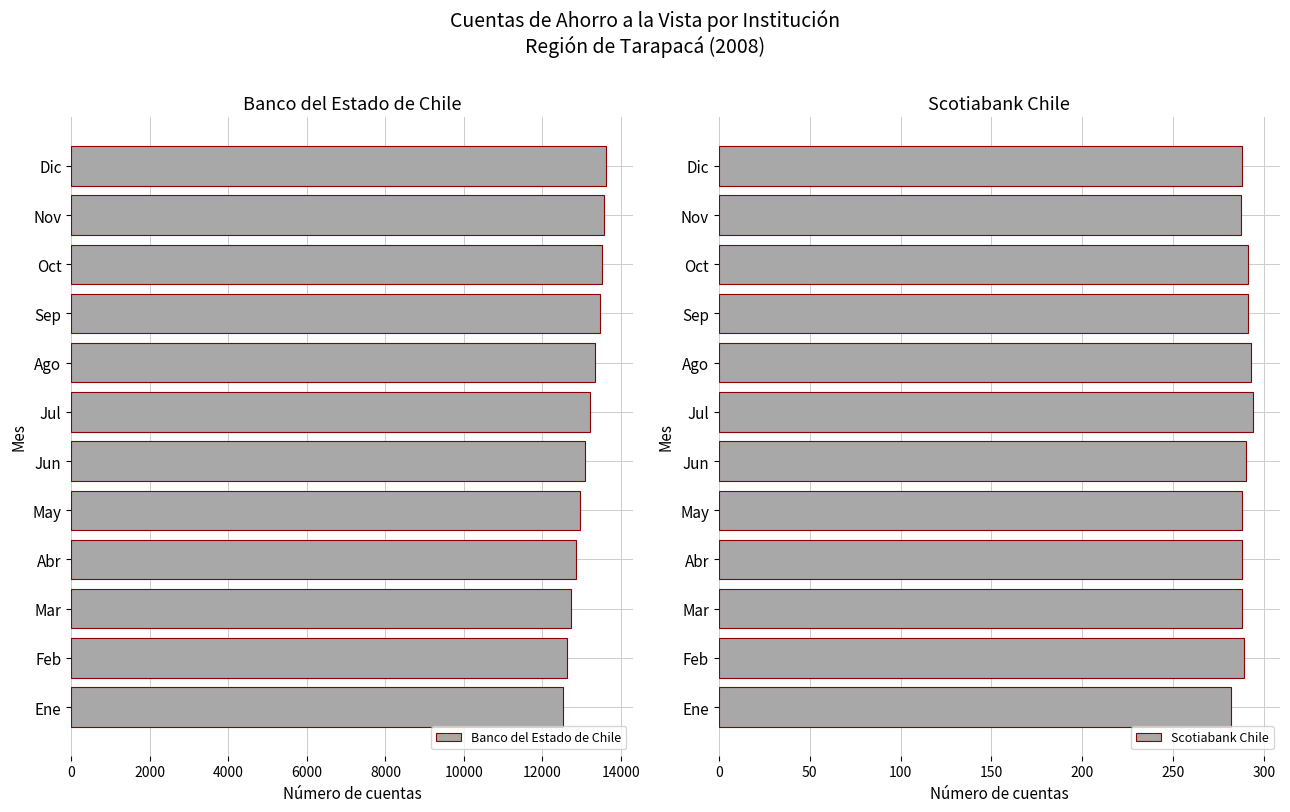

Is it true that Banco del Estado de Chile equals 2661 at Feb?

False